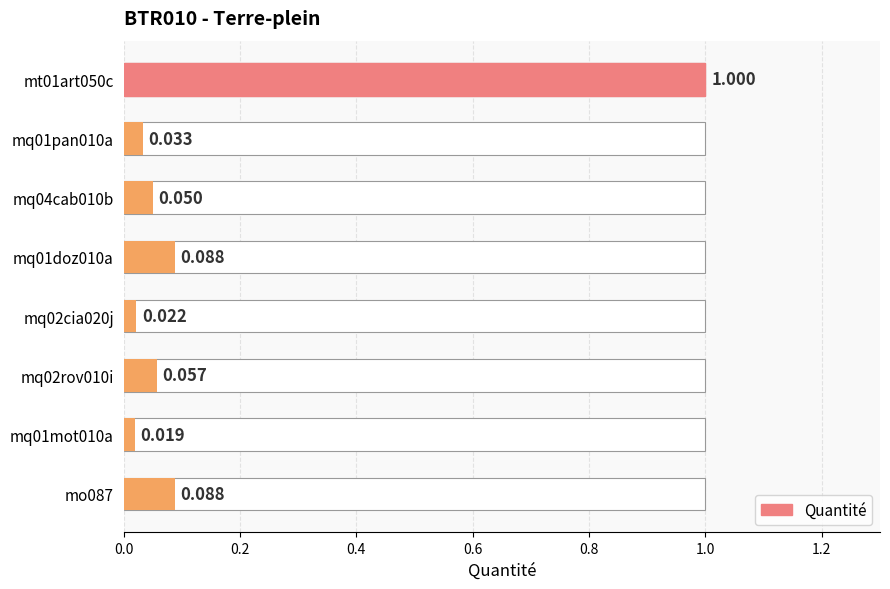

What is the maximum value shown in the chart?

1.0